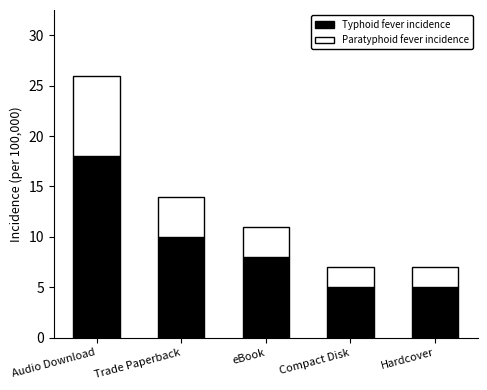

How many data points in Typhoid fever incidence are less than 8?

2